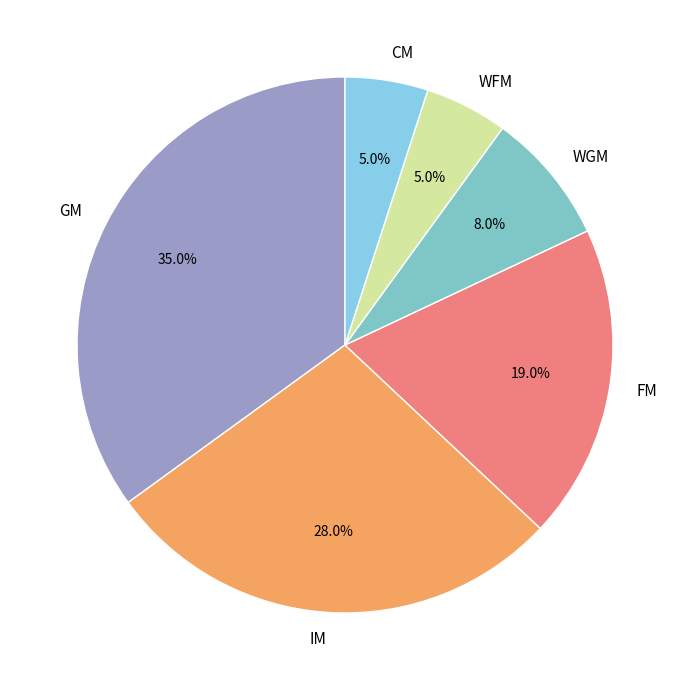

How many slices are in this pie chart?

6